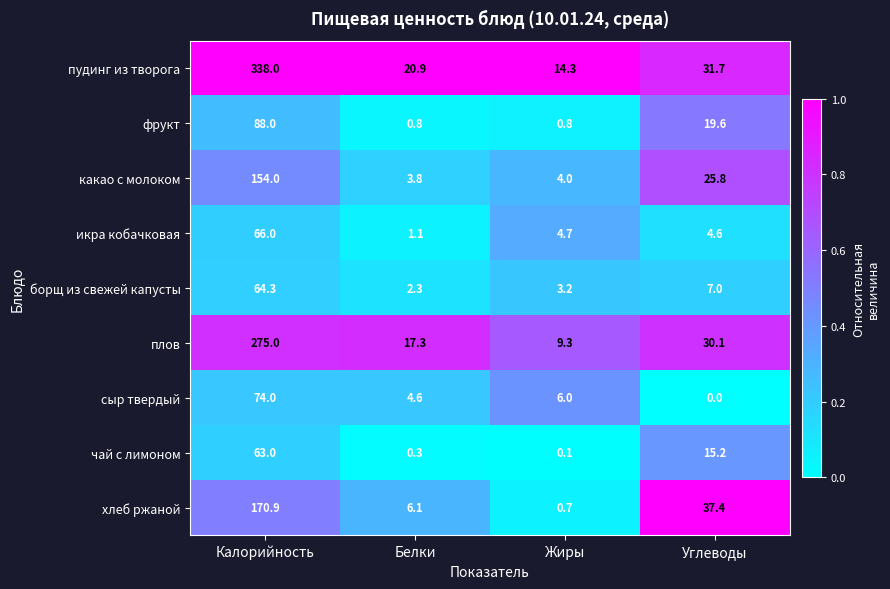

Which label corresponds to the smallest value in the chart?

Углеводы